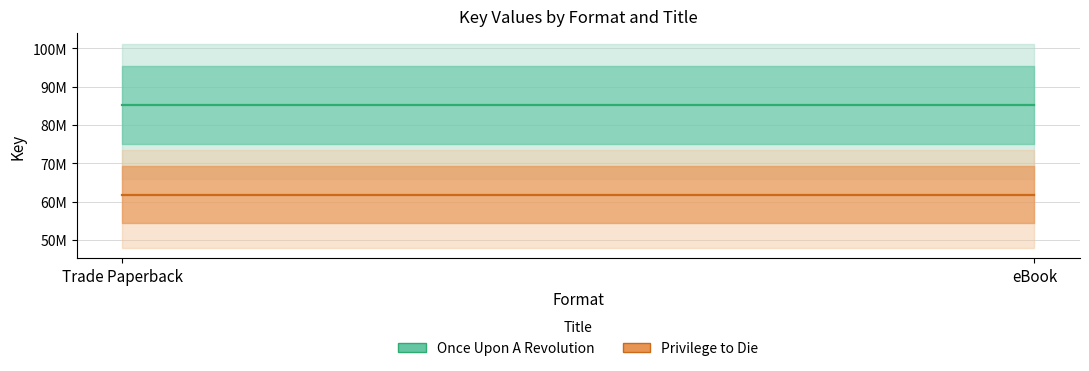

Rank the series by their maximum value, from highest to lowest.

Once Upon A Revolution, Privilege to Die